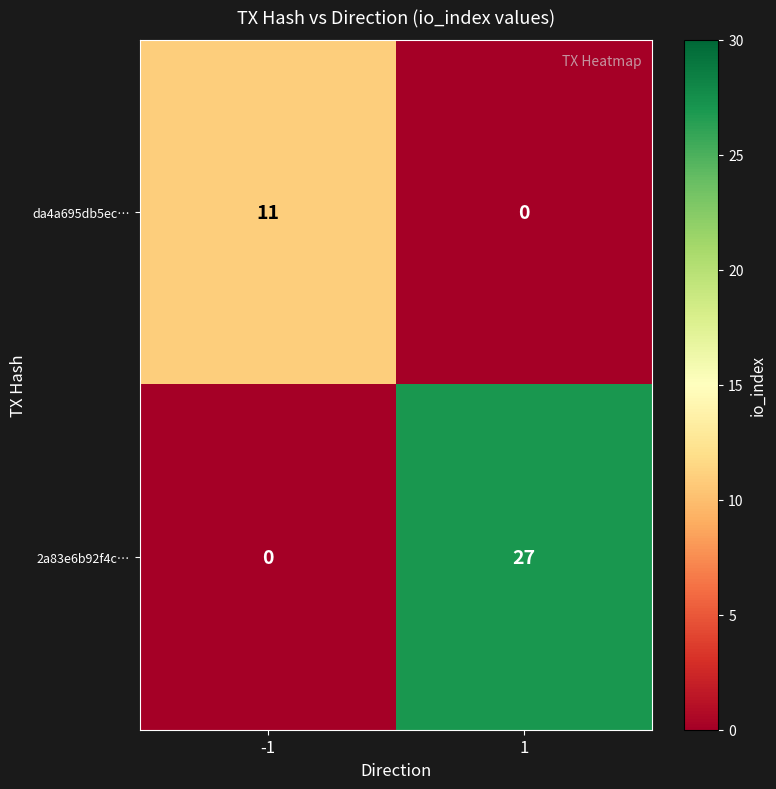

List the series in order of their peak value, highest first.

2a83e6b92f4c…, da4a695db5ec…